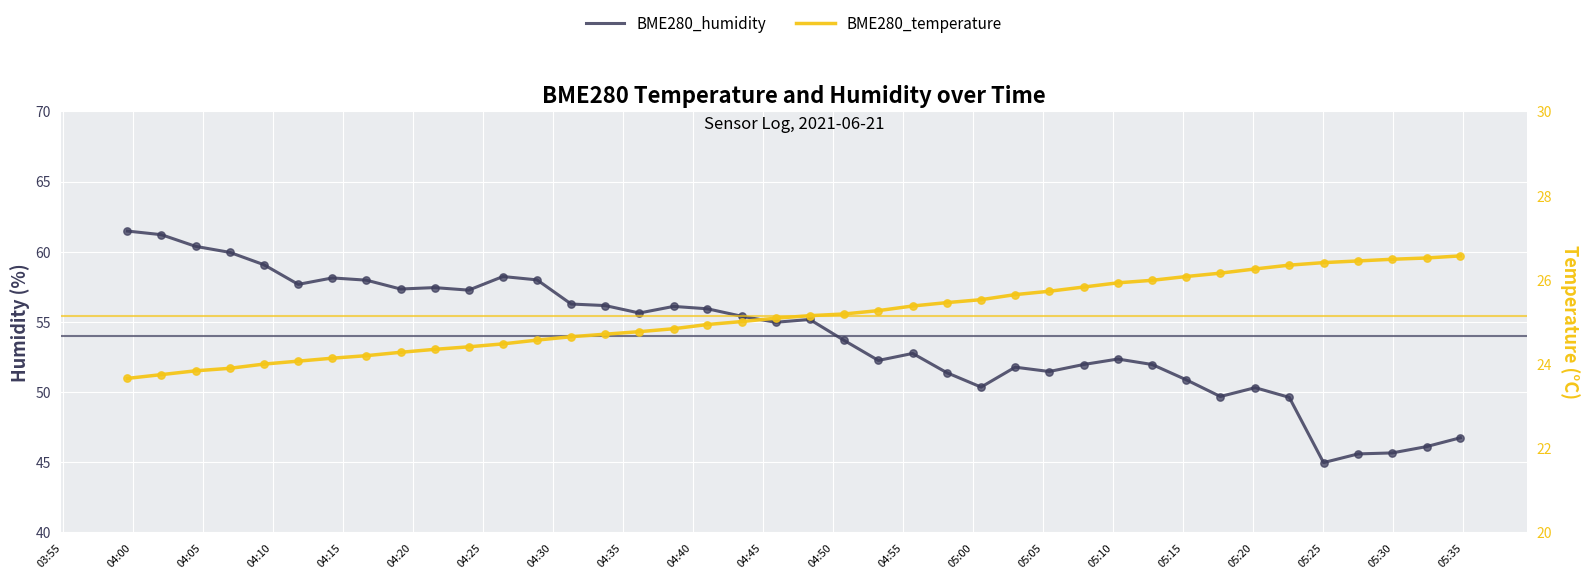

Which series contains the lowest Y value?

BME280_temperature